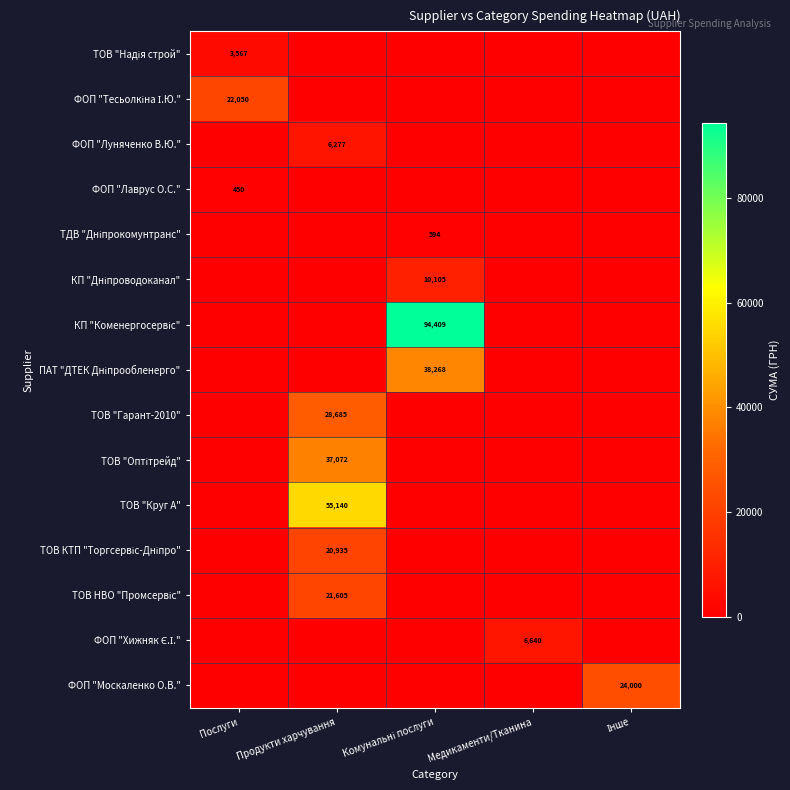

What is the total value across all series at Продукти харчування?

169714.6